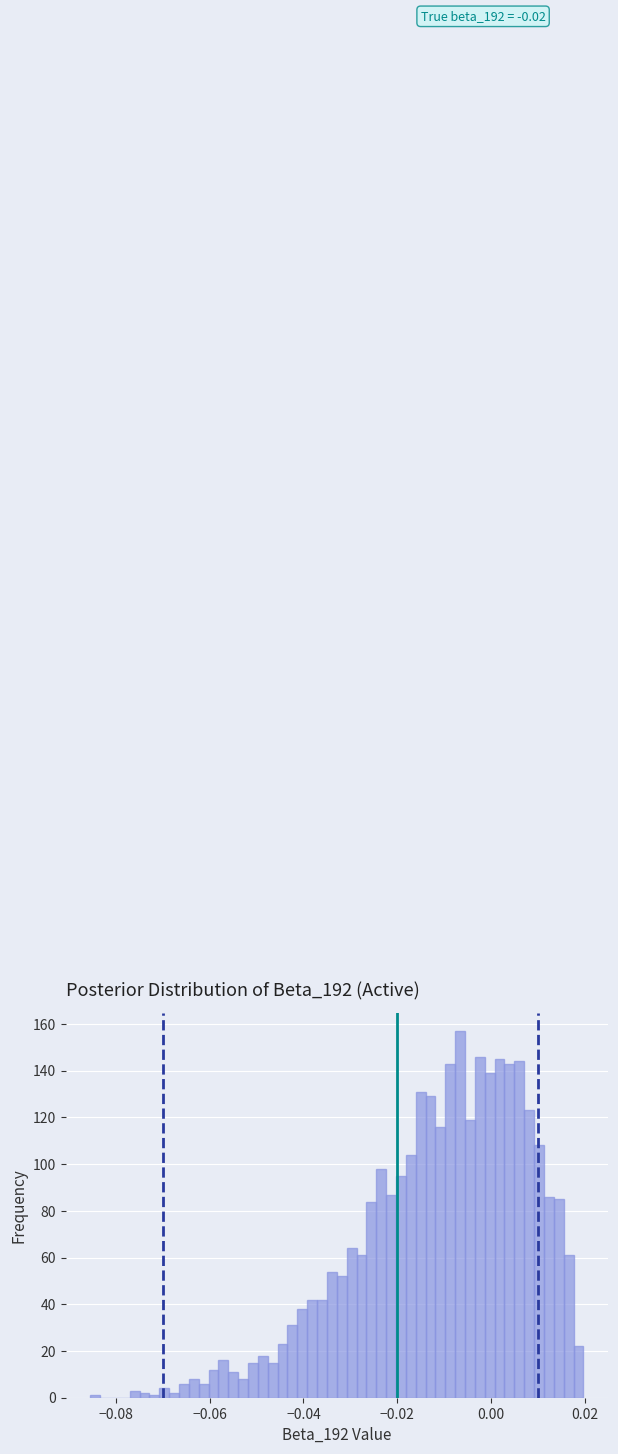

Read against the x-axis, roughly where is the centre of the tallest bar?

-0.006